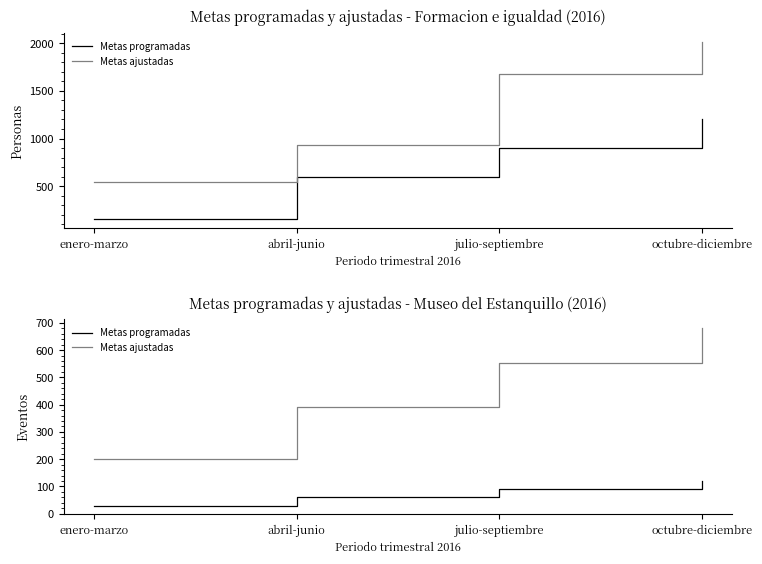

What is the difference between the Metas ajustadas values at enero-marzo and julio-septiembre?

349